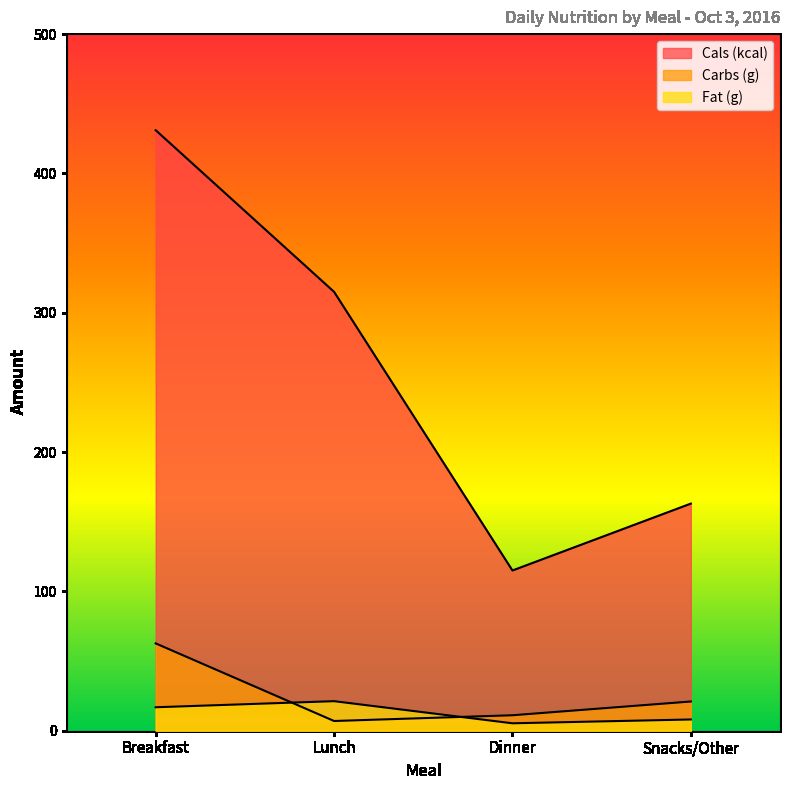

True or false: Carbs (g) and Cals (kcal) intersect in this chart.

False